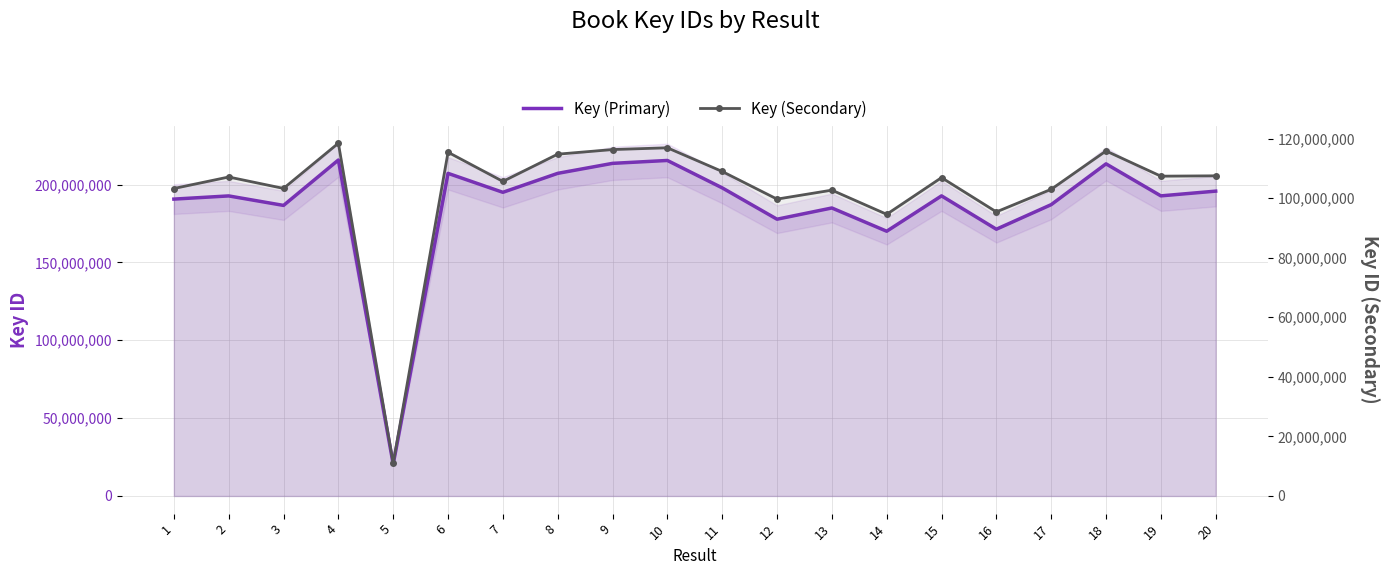

Reading left to right, what are all the values shown in this chart?

Key (Primary): 190659870.0	192705668.0	186610055.0	215769144.0	20473917.0	207198363.0	195020350.0	207194264.0	213614881.0	215474769.0	197881279.0	177747105.0	184959585.0	170025394.0	192734487.0	171314184.0	187100139.0	213297016.0	192734592.0	195775573.0
Key (Secondary): 103219931.5	107083941.4	103253816.3	118428542.2	10992714.4	115393490.7	105604974.5	114746317.2	116294062.6	116887832.0	108940618.5	99663396.8	102670780.8	94558524.7	106873876.9	95367058.2	102957982.5	115825812.8	107363017.6	107478108.2